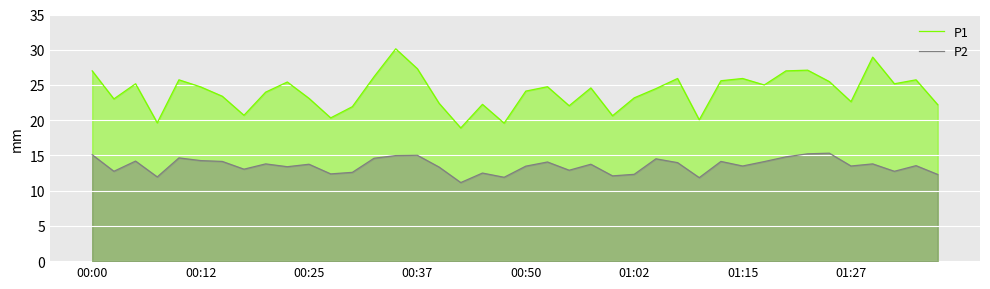

The P2 series shows 7.4 at 19. True or false?

False